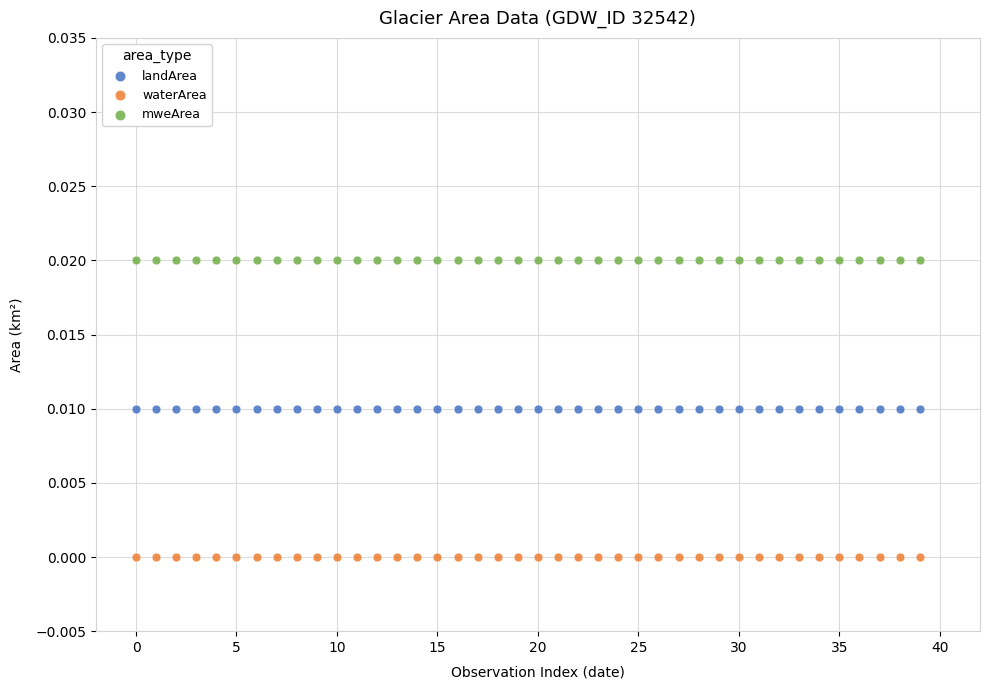

What are all the series names shown in the legend?

landArea, waterArea, mweArea